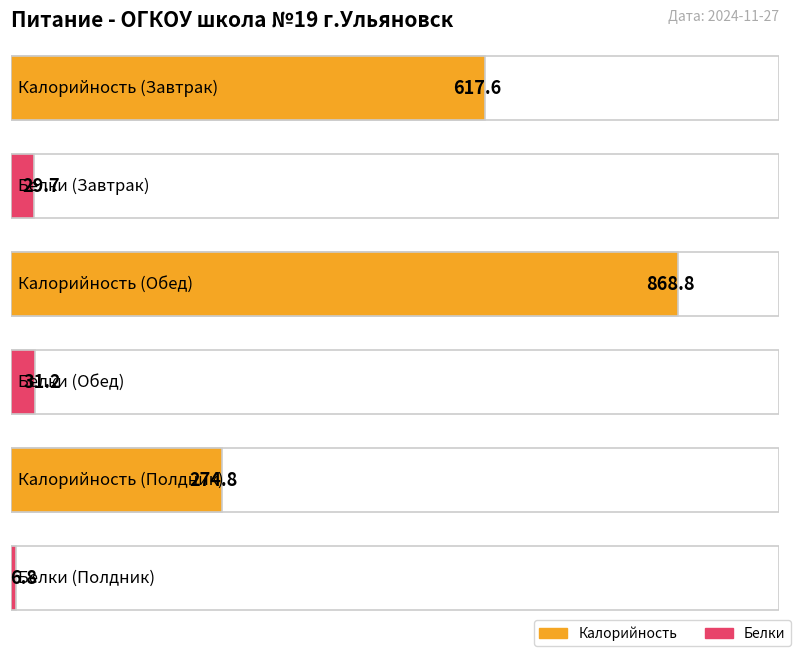

Is it true that Белки equals 43.0 at Завтрак?

False